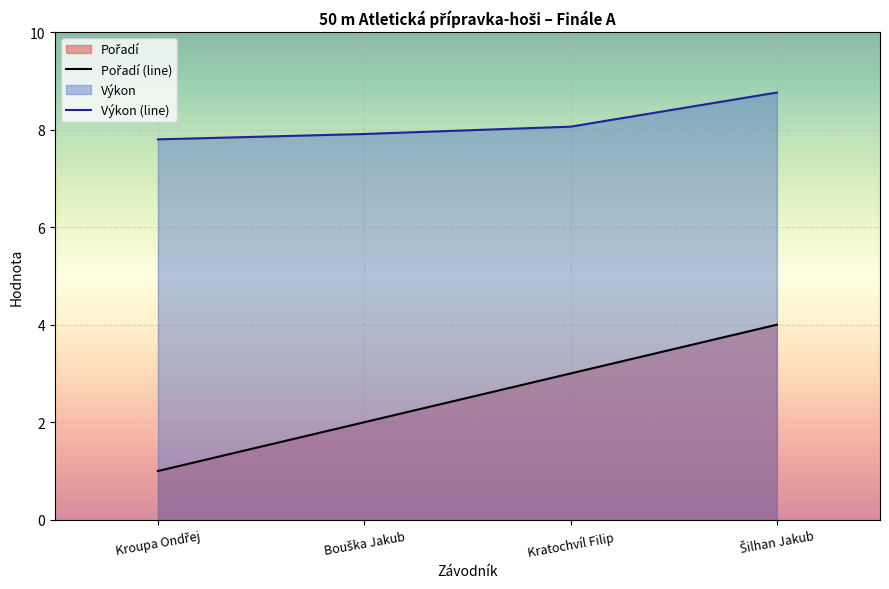

The value of Pořadí (line) at Bouška Jakub is 1.1. True or false?

False